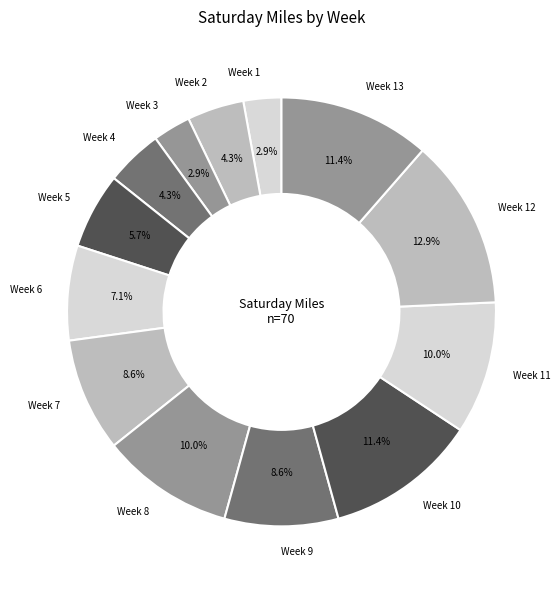

What percentage is NOT represented by Week 1?

97.1%